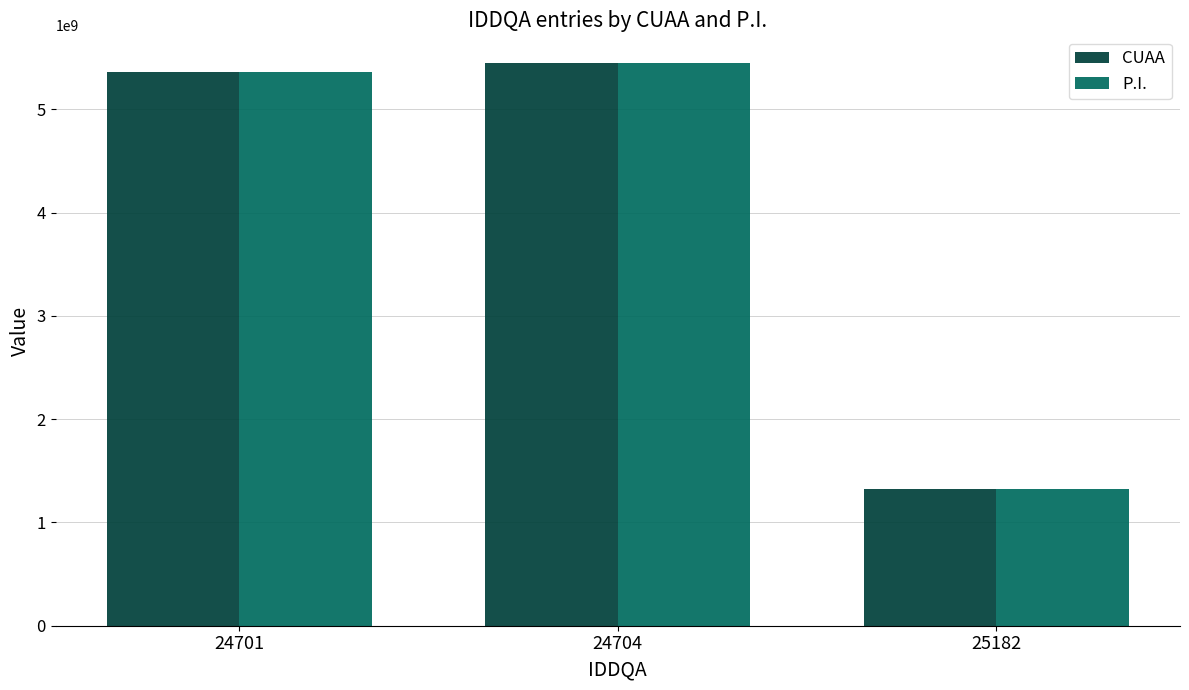

At which category is the sum across all series the highest?

24704